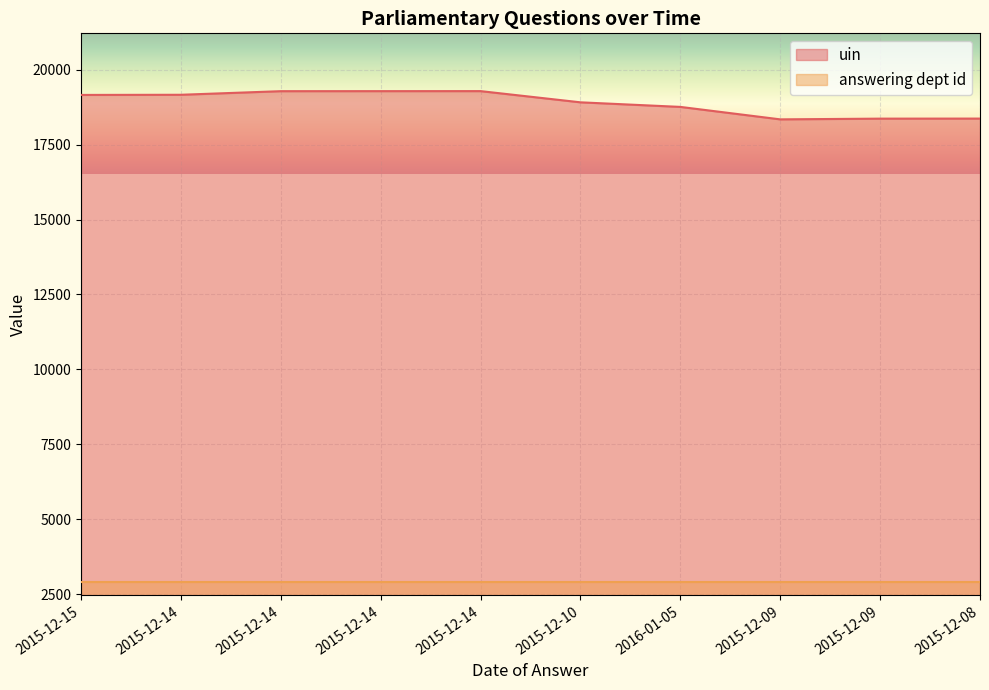

Rank the categories by value from lowest to highest.

2015-12-09, 2015-12-09, 2015-12-08, 2016-01-05, 2015-12-10, 2015-12-15, 2015-12-14, 2015-12-14, 2015-12-14, 2015-12-14